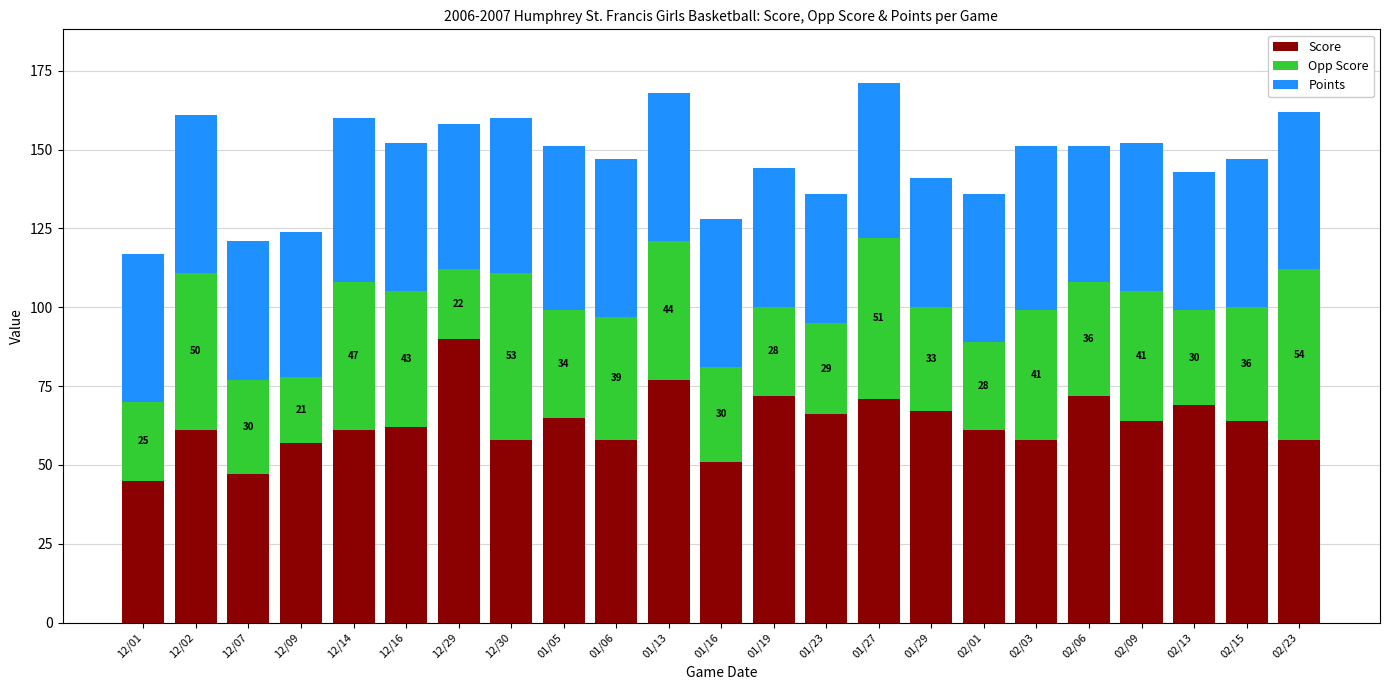

The Score series shows 71 at 01/27. True or false?

True